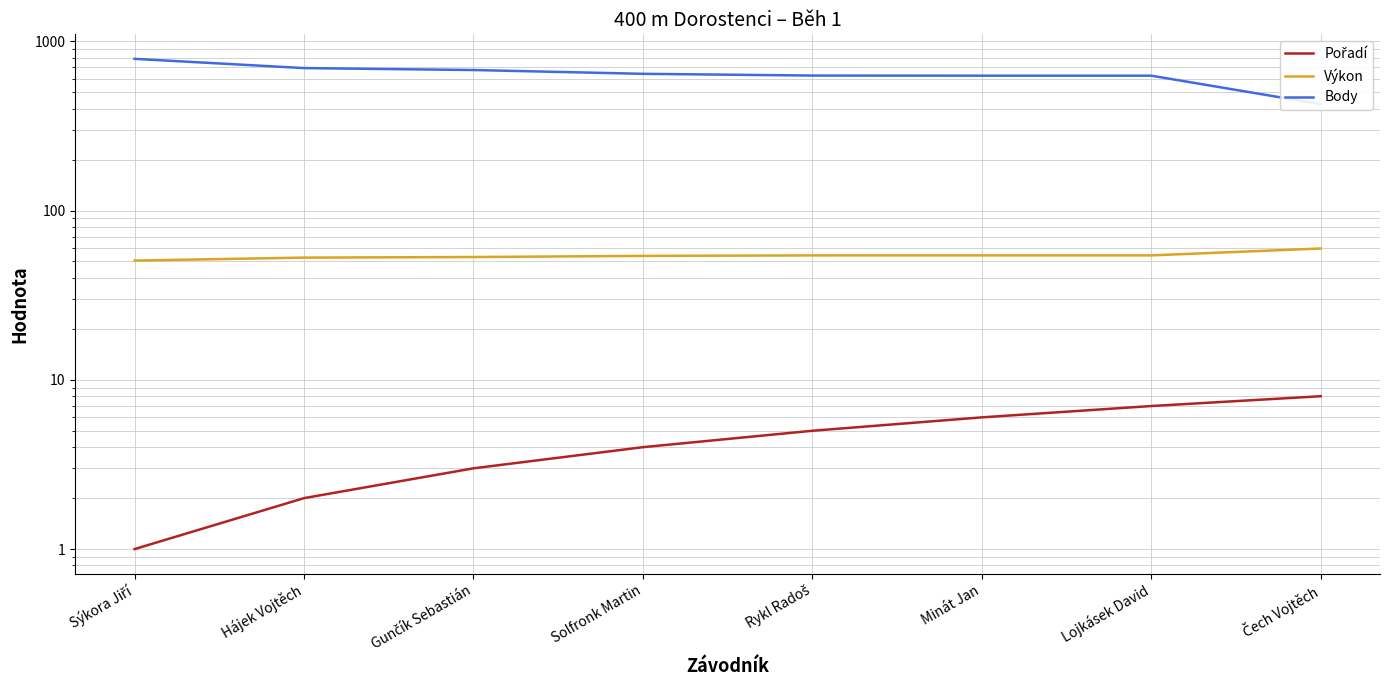

True or false: Body and Pořadí intersect in this chart.

False